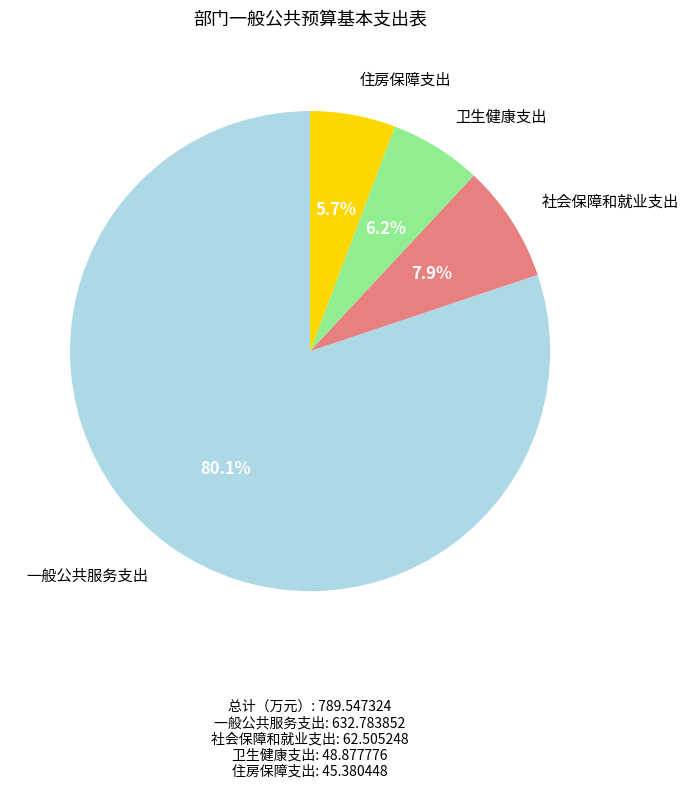

Which category has the biggest portion of the pie?

一般公共服务支出